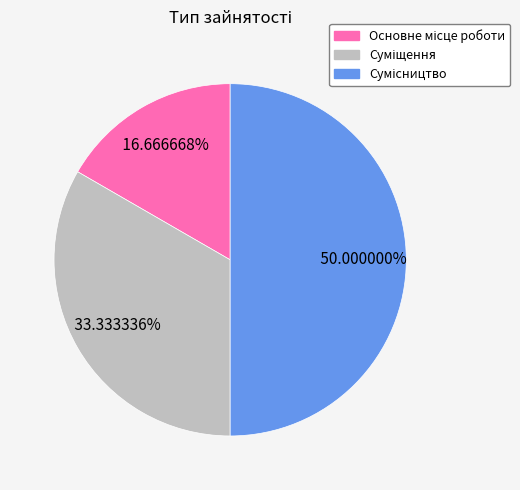

Does Основне місце роботи represent more than half of the total?

No